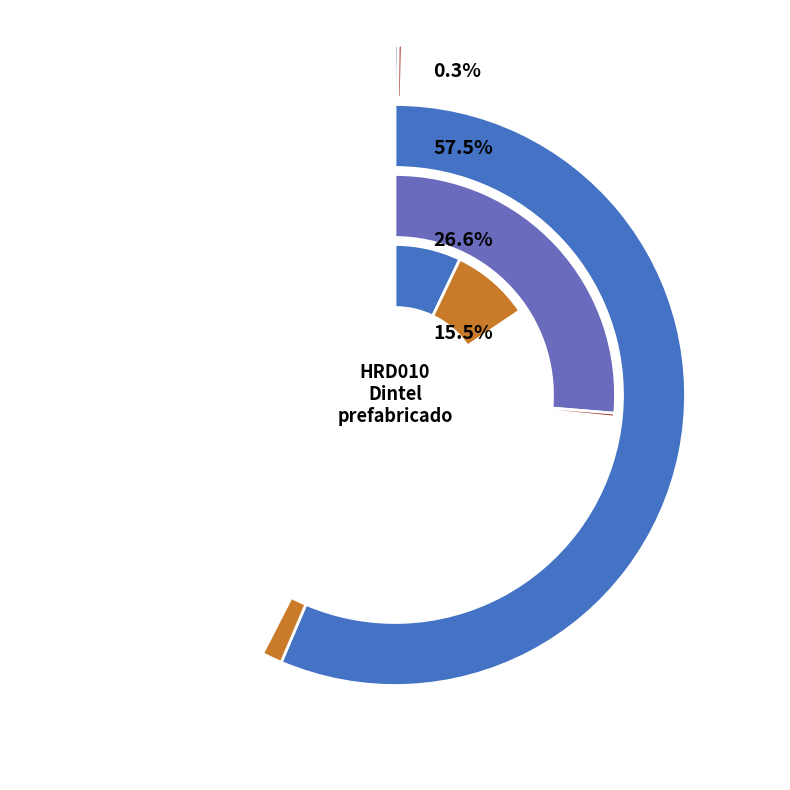

Combined, what portion of the pie is mq06hor010 and mt08aaa010a?

0.4%